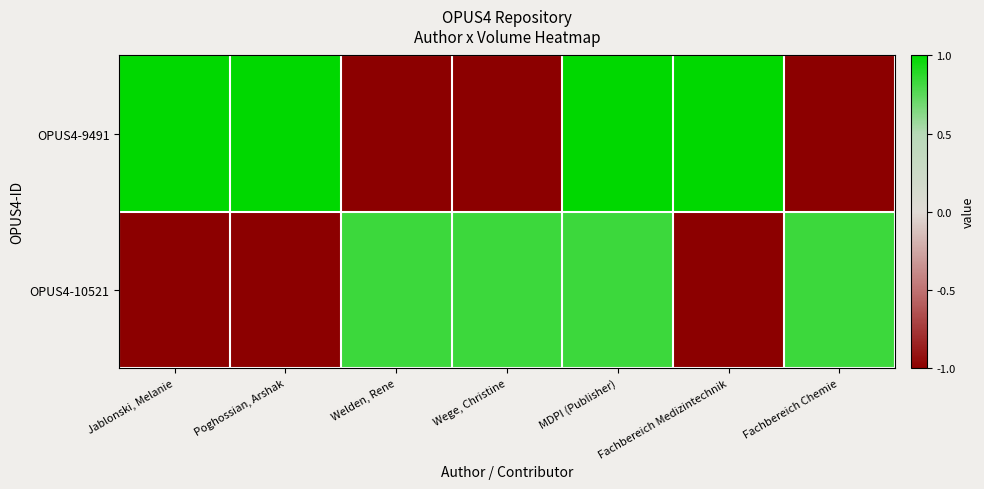

At how many categories does at least one series exceed 0?

7